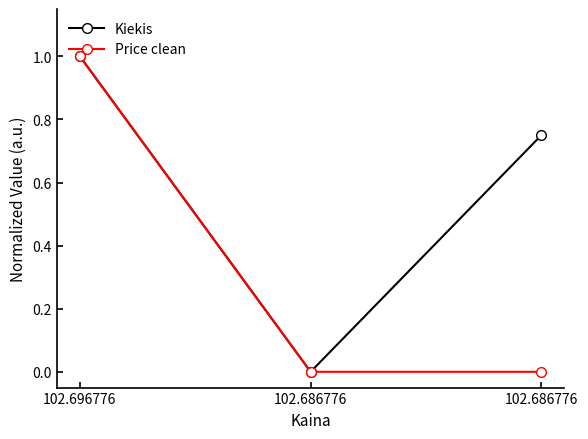

How many data points in Kiekis are above 0?

2